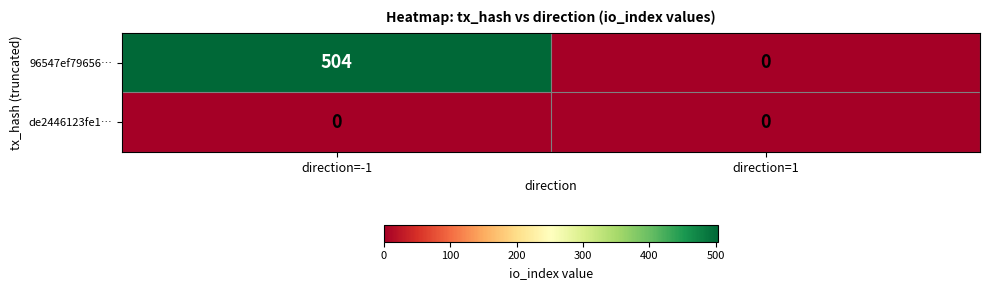

List the series in order of their overall mean, highest first.

96547ef79656…, de2446123fe1…